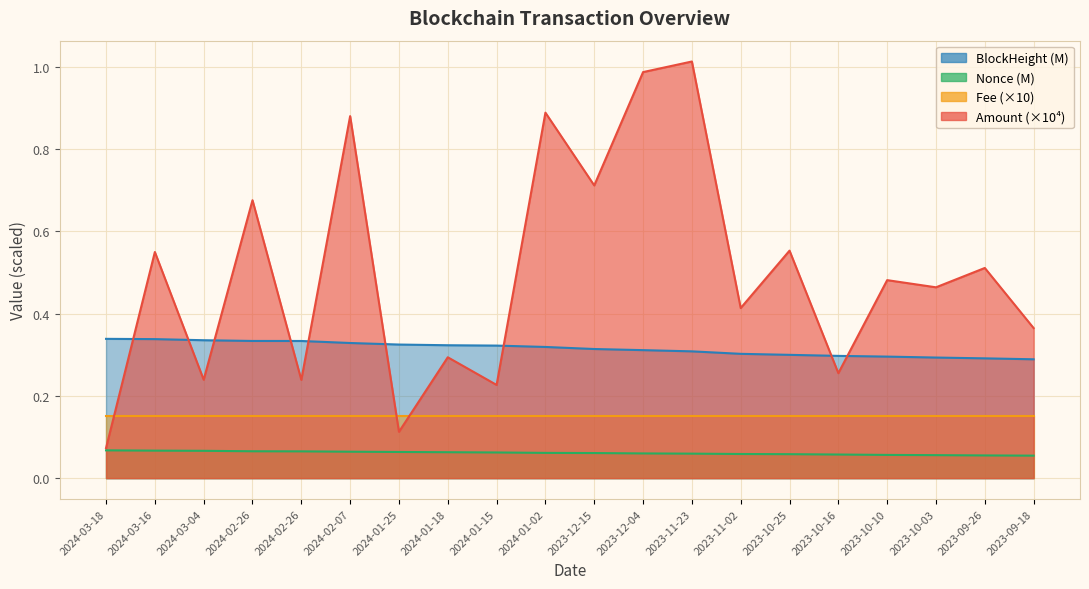

What is the label of the 1st point from the left?

2024-03-18